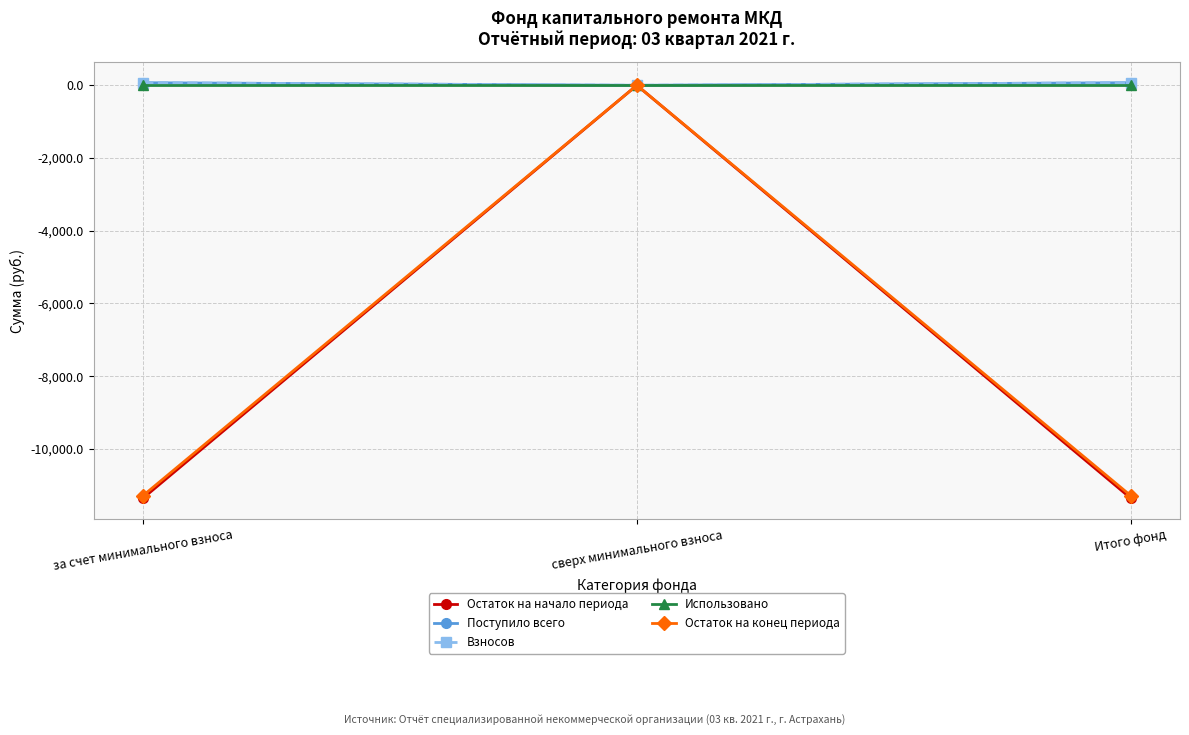

Does the chart have visible grid lines?

Yes